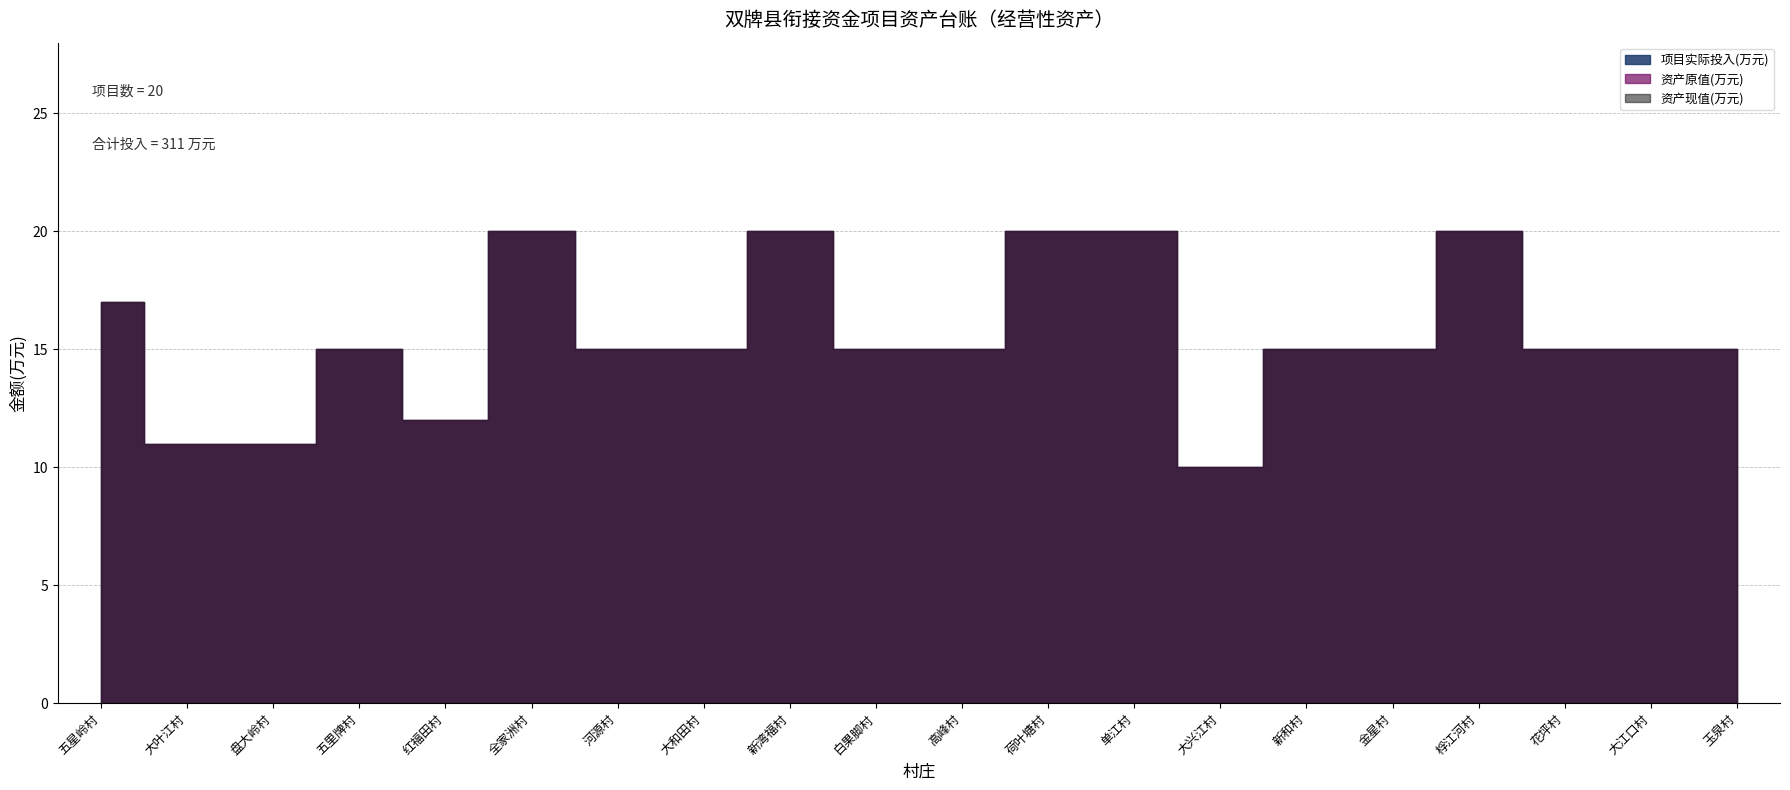

True or false: 项目实际投入(万元) and 资产原值(万元) cross at least once.

False